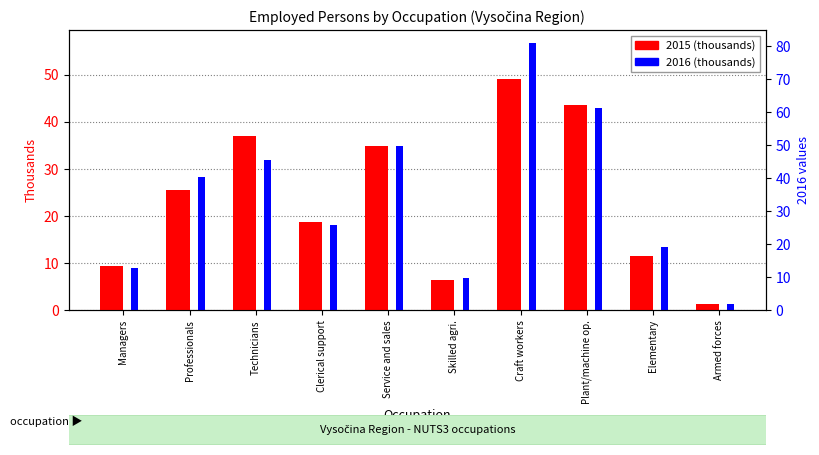

How many values in the series_2015 series exceed 25?

5